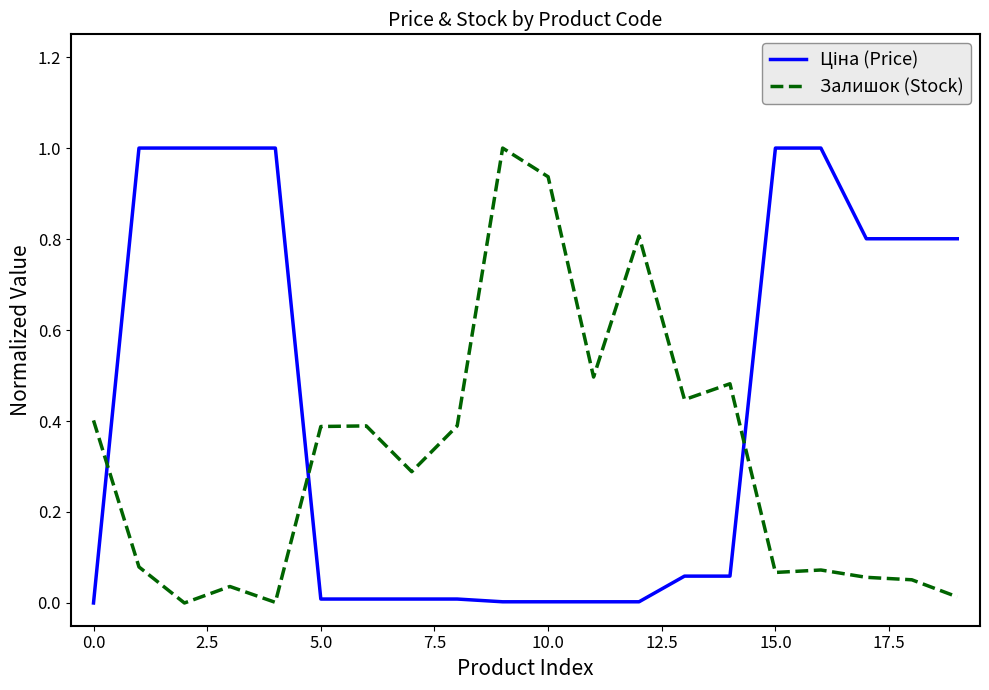

What is the maximum value for Залишок (Stock)?

1.0